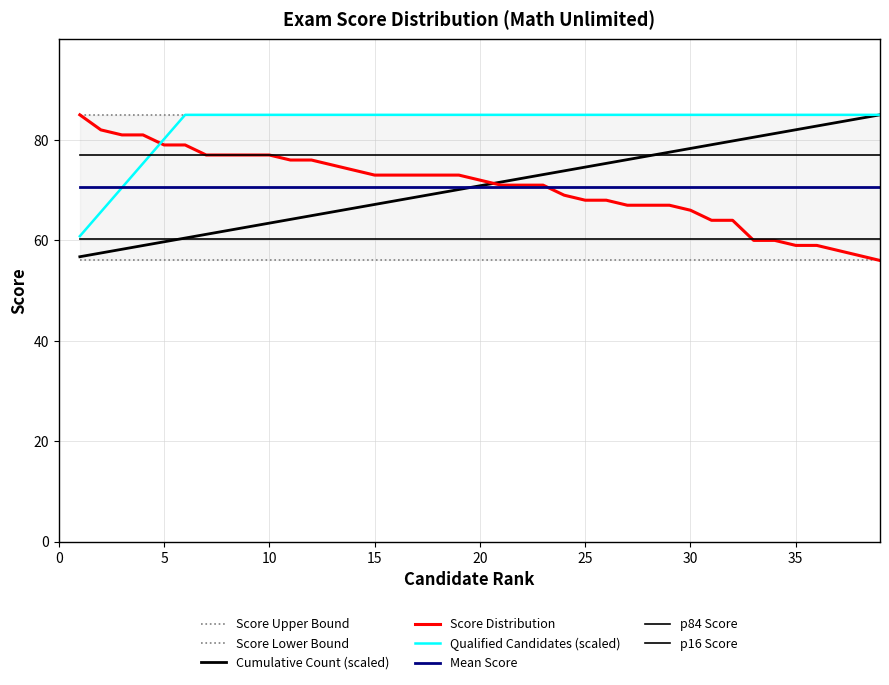

Reading left to right, extract all data points from this chart.

Score Distribution: 1=85.0	2=82.0	3=81.0	4=81.0	5=79.0	6=79.0	7=77.0	8=77.0	9=77.0	10=77.0	11=76.0	12=76.0	13=75.0	14=74.0	15=73.0	16=73.0	17=73.0	18=73.0	19=73.0	20=72.0	21=71.0	22=71.0	23=71.0	24=69.0	25=68.0	26=68.0	27=67.0	28=67.0	29=67.0	30=66.0	31=64.0	32=64.0	33=60.0	34=60.0	35=59.0	36=59.0	37=58.0	38=57.0	39=56.0
Cumulative Count: 1=56.7	2=57.5	3=58.2	4=59.0	5=59.7	6=60.5	7=61.2	8=61.9	9=62.7	10=63.4	11=64.2	12=64.9	13=65.7	14=66.4	15=67.2	16=67.9	17=68.6	18=69.4	19=70.1	20=70.9	21=71.6	22=72.4	23=73.1	24=73.8	25=74.6	26=75.3	27=76.1	28=76.8	29=77.6	30=78.3	31=79.1	32=79.8	33=80.5	34=81.3	35=82.0	36=82.8	37=83.5	38=84.3	39=85.0
Qualified (into review): 1=60.8	2=65.7	3=70.5	4=75.3	5=80.2	6=85.0	7=85.0	8=85.0	9=85.0	10=85.0	11=85.0	12=85.0	13=85.0	14=85.0	15=85.0	16=85.0	17=85.0	18=85.0	19=85.0	20=85.0	21=85.0	22=85.0	23=85.0	24=85.0	25=85.0	26=85.0	27=85.0	28=85.0	29=85.0	30=85.0	31=85.0	32=85.0	33=85.0	34=85.0	35=85.0	36=85.0	37=85.0	38=85.0	39=85.0